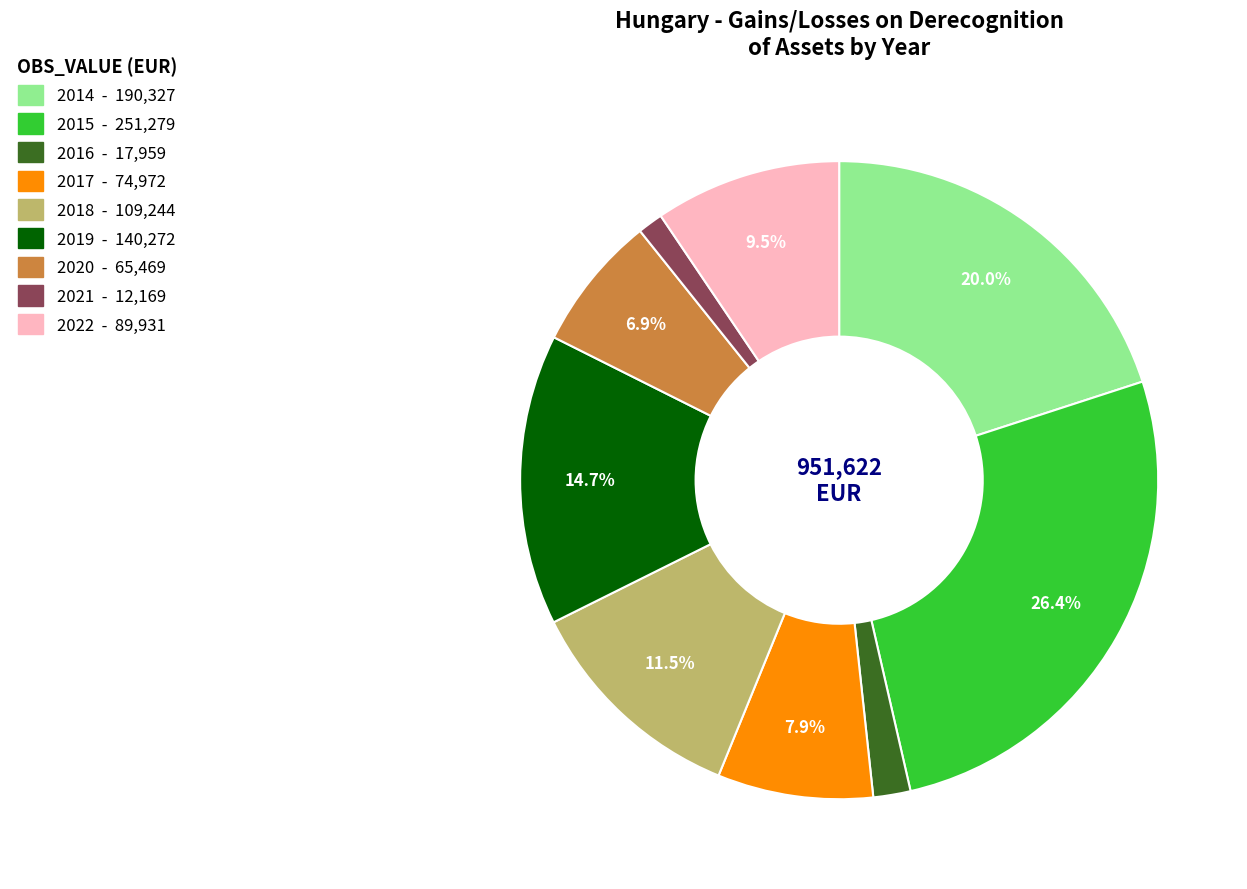

Between 2021 and 2015, which is larger?

2015